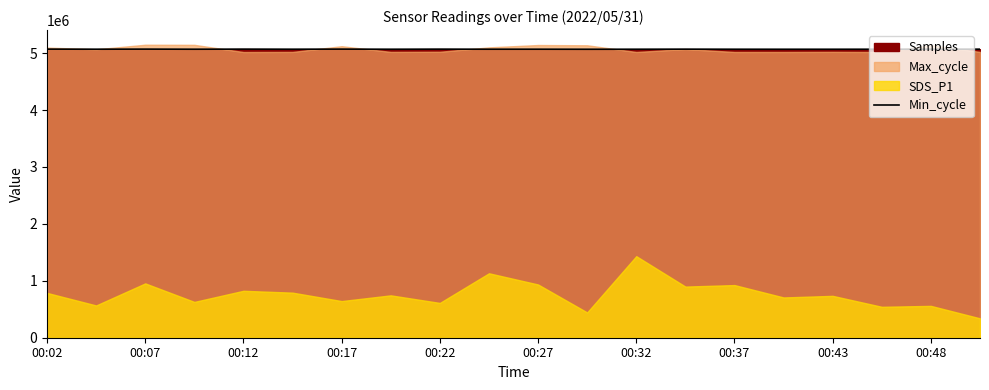

What is the maximum value for Min_cycle?

5070180